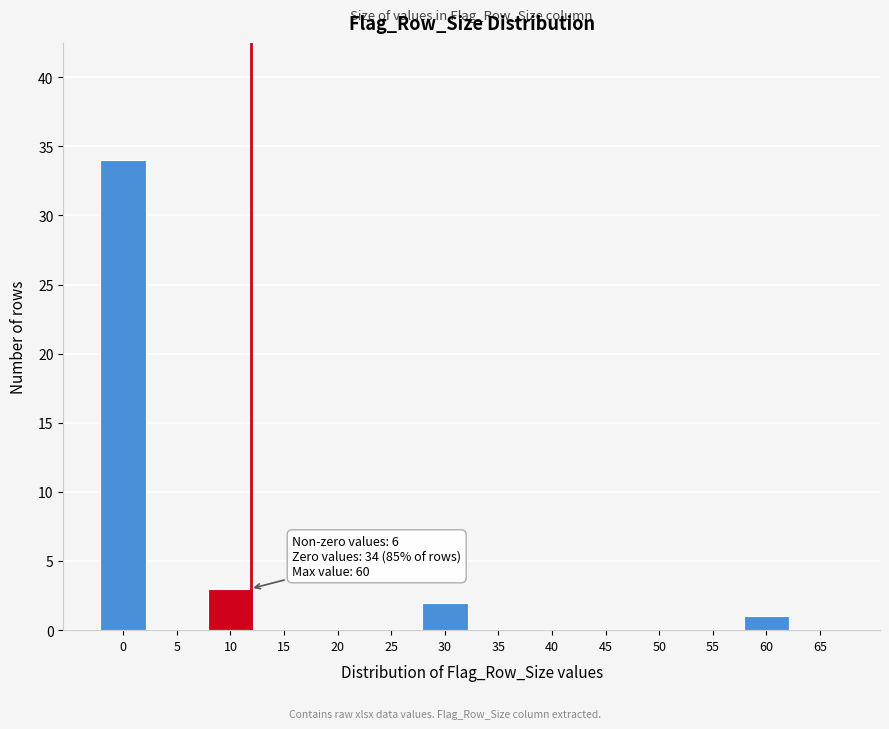

Reading right to left, list all the values displayed in this chart.

65=0	60=1	55=0	50=0	45=0	40=0	35=0	30=2	25=0	20=0	15=0	10=3	5=0	0=34